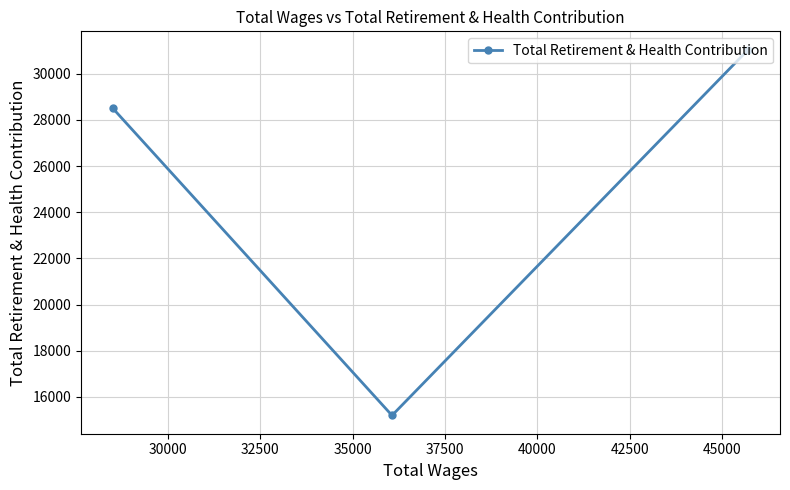

What is the value of the 2nd point from the left?

15192